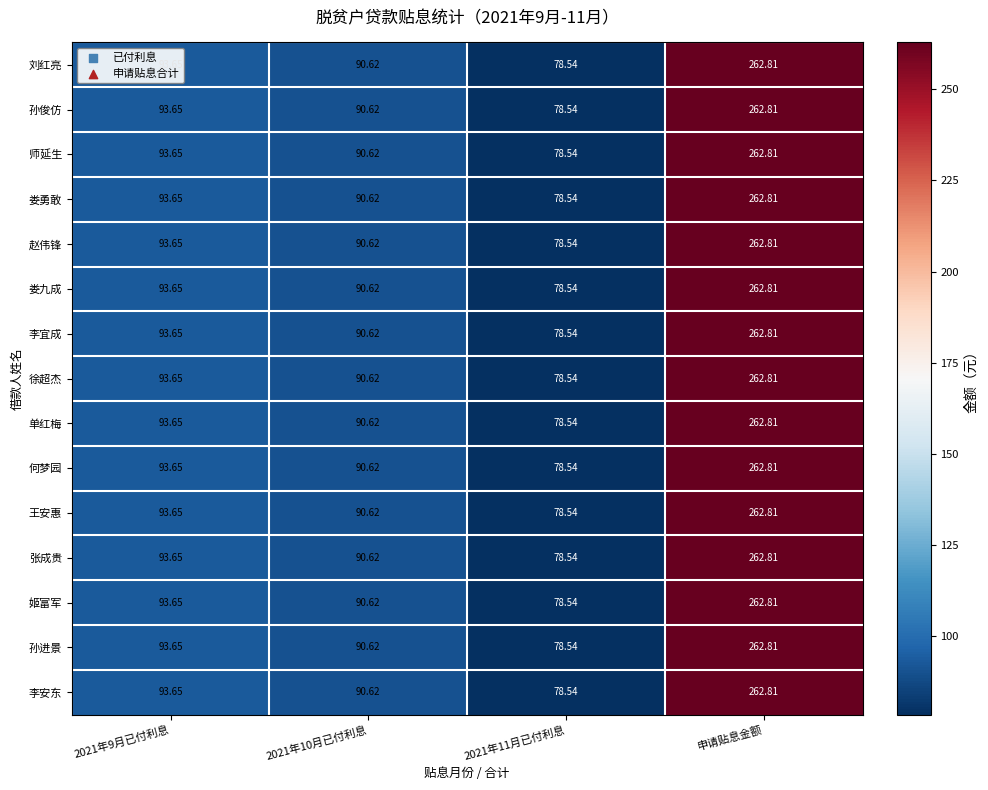

Is the value of 徐超杰 at 申请贴息金额 greater than the value of 王安惠 at 2021年11月已付利息?

Yes